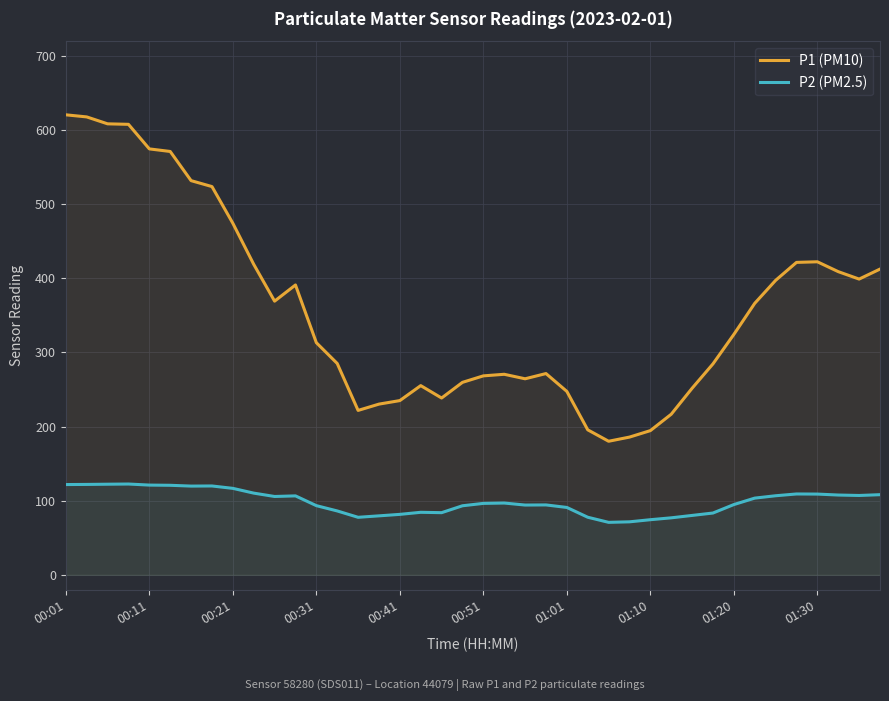

How many lines are shown in the chart?

2